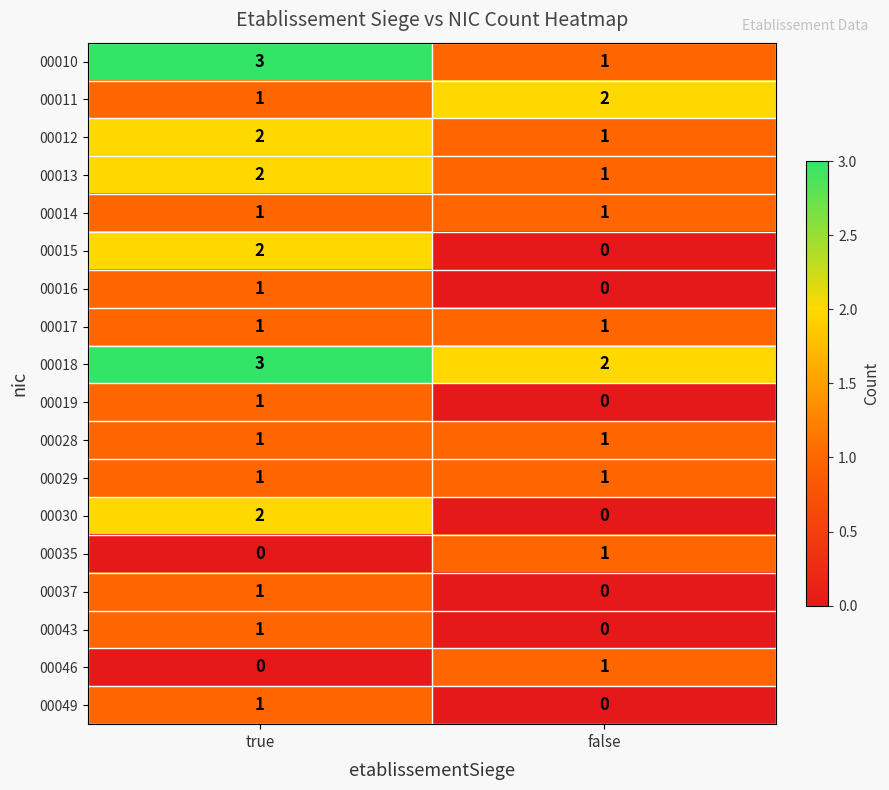

The value of 00049 at true is 2. True or false?

False